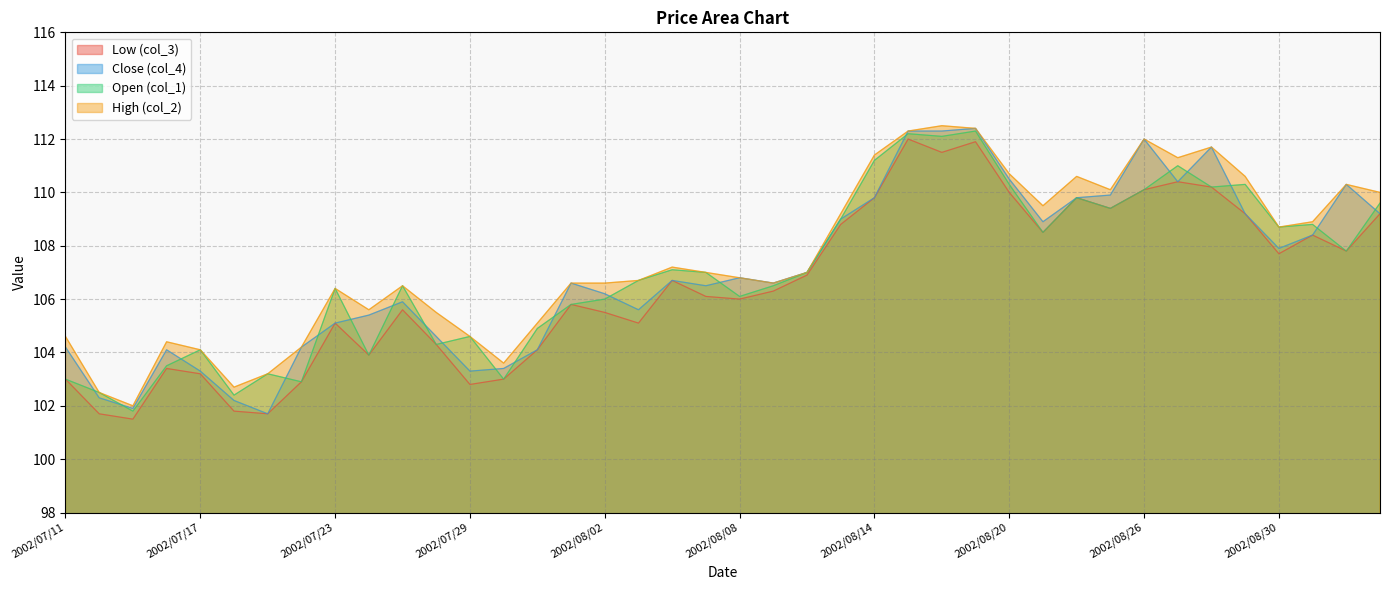

Reading left to right, extract all data points from this chart.

col_3: 2002/07/11=103.0	2002/07/12=101.7	2002/07/15=101.5	2002/07/16=103.4	2002/07/17=103.2	2002/07/18=101.8	2002/07/19=101.7	2002/07/22=102.9	2002/07/23=105.1	2002/07/24=103.9	2002/07/25=105.6	2002/07/26=104.3	2002/07/29=102.8	2002/07/30=103.0	2002/07/31=104.1	2002/08/01=105.8	2002/08/02=105.5	2002/08/05=105.1	2002/08/06=106.7	2002/08/07=106.1	2002/08/08=106.0	2002/08/09=106.3	2002/08/12=106.9	2002/08/13=108.8	2002/08/14=109.8	2002/08/15=112.0	2002/08/16=111.5	2002/08/19=111.9	2002/08/20=110.0	2002/08/21=108.5	2002/08/22=109.8	2002/08/23=109.4	2002/08/26=110.1	2002/08/27=110.4	2002/08/28=110.2	2002/08/29=109.2	2002/08/30=107.7	2002/09/02=108.4	2002/09/03=107.8	2002/09/04=109.2
col_4: 2002/07/11=104.2	2002/07/12=102.3	2002/07/15=101.9	2002/07/16=104.1	2002/07/17=103.3	2002/07/18=102.2	2002/07/19=101.7	2002/07/22=104.2	2002/07/23=105.1	2002/07/24=105.4	2002/07/25=105.9	2002/07/26=104.6	2002/07/29=103.3	2002/07/30=103.4	2002/07/31=104.1	2002/08/01=106.6	2002/08/02=106.2	2002/08/05=105.6	2002/08/06=106.7	2002/08/07=106.5	2002/08/08=106.8	2002/08/09=106.6	2002/08/12=107.0	2002/08/13=109.0	2002/08/14=109.8	2002/08/15=112.3	2002/08/16=112.3	2002/08/19=112.4	2002/08/20=110.5	2002/08/21=108.9	2002/08/22=109.8	2002/08/23=109.9	2002/08/26=112.0	2002/08/27=110.4	2002/08/28=111.7	2002/08/29=109.2	2002/08/30=107.9	2002/09/02=108.4	2002/09/03=110.3	2002/09/04=109.2
col_1: 2002/07/11=103.0	2002/07/12=102.5	2002/07/15=101.8	2002/07/16=103.5	2002/07/17=104.1	2002/07/18=102.4	2002/07/19=103.2	2002/07/22=102.9	2002/07/23=106.4	2002/07/24=103.9	2002/07/25=106.5	2002/07/26=104.3	2002/07/29=104.6	2002/07/30=103.0	2002/07/31=104.9	2002/08/01=105.8	2002/08/02=106.0	2002/08/05=106.7	2002/08/06=107.1	2002/08/07=107.0	2002/08/08=106.1	2002/08/09=106.5	2002/08/12=107.0	2002/08/13=109.0	2002/08/14=111.2	2002/08/15=112.2	2002/08/16=112.1	2002/08/19=112.3	2002/08/20=110.3	2002/08/21=108.5	2002/08/22=109.8	2002/08/23=109.4	2002/08/26=110.1	2002/08/27=111.0	2002/08/28=110.2	2002/08/29=110.3	2002/08/30=108.7	2002/09/02=108.8	2002/09/03=107.8	2002/09/04=109.6
col_2: 2002/07/11=104.6	2002/07/12=102.5	2002/07/15=102.0	2002/07/16=104.4	2002/07/17=104.1	2002/07/18=102.7	2002/07/19=103.2	2002/07/22=104.2	2002/07/23=106.4	2002/07/24=105.6	2002/07/25=106.5	2002/07/26=105.5	2002/07/29=104.6	2002/07/30=103.6	2002/07/31=105.1	2002/08/01=106.6	2002/08/02=106.6	2002/08/05=106.7	2002/08/06=107.2	2002/08/07=107.0	2002/08/08=106.8	2002/08/09=106.6	2002/08/12=107.0	2002/08/13=109.2	2002/08/14=111.4	2002/08/15=112.3	2002/08/16=112.5	2002/08/19=112.4	2002/08/20=110.7	2002/08/21=109.5	2002/08/22=110.6	2002/08/23=110.1	2002/08/26=112.0	2002/08/27=111.3	2002/08/28=111.7	2002/08/29=110.6	2002/08/30=108.7	2002/09/02=108.9	2002/09/03=110.3	2002/09/04=110.0